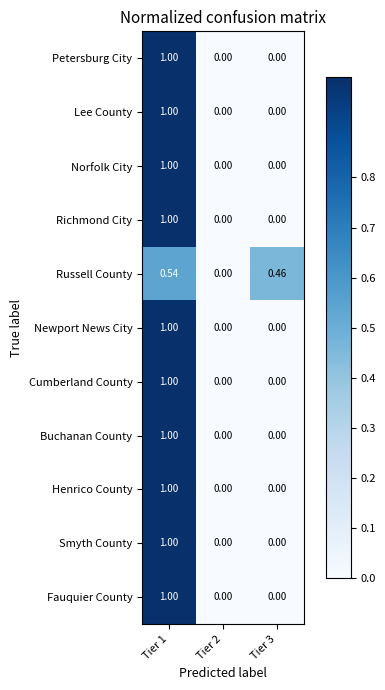

Is the value of Fauquier County at Tier 1 greater than the value of Russell County at Tier 3?

Yes